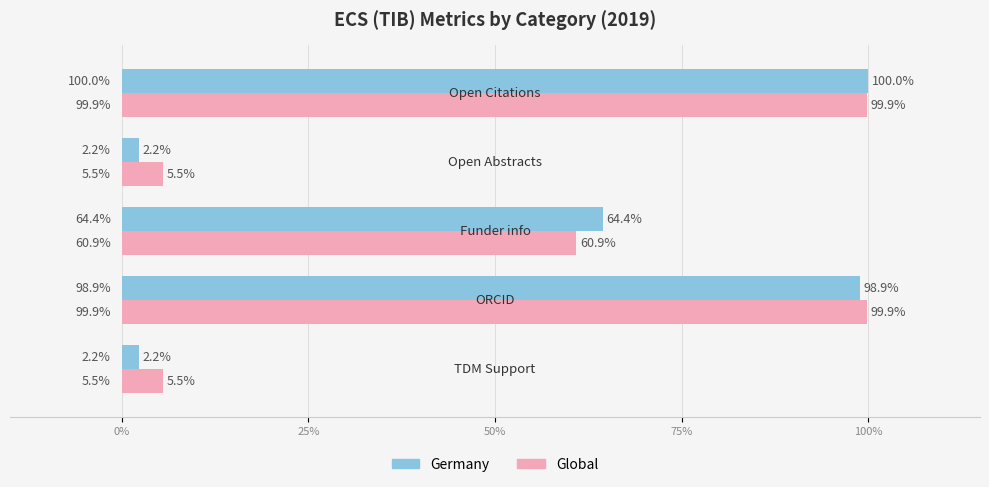

What are all the series names shown in the legend?

Germany, Global